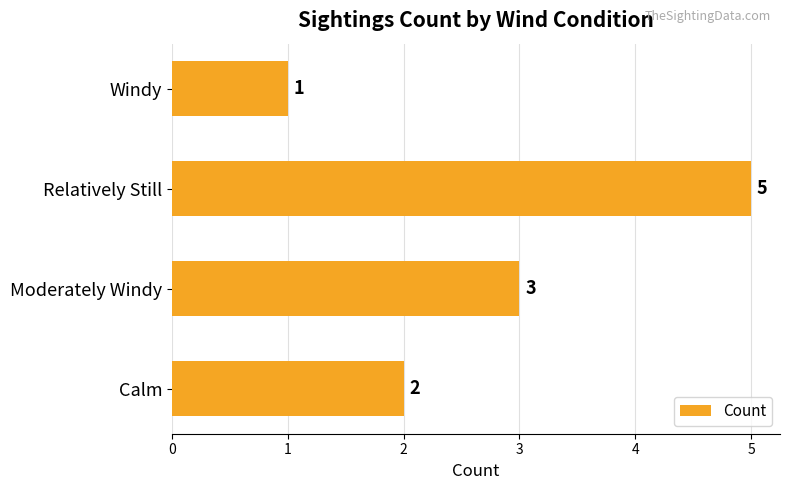

Which label corresponds to the smallest value in the chart?

Windy